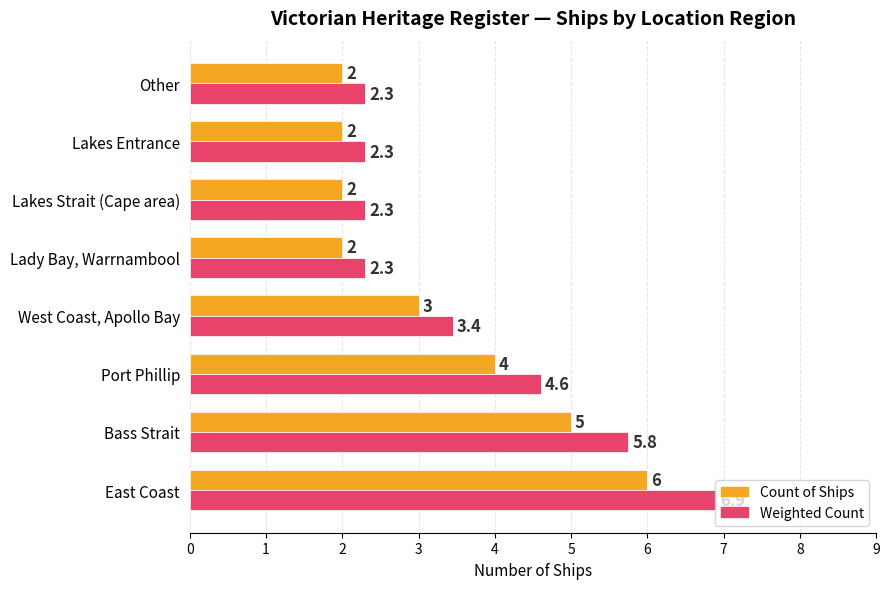

Which series changed the most between East Coast and Lady Bay, Warrnambool?

Weighted Count